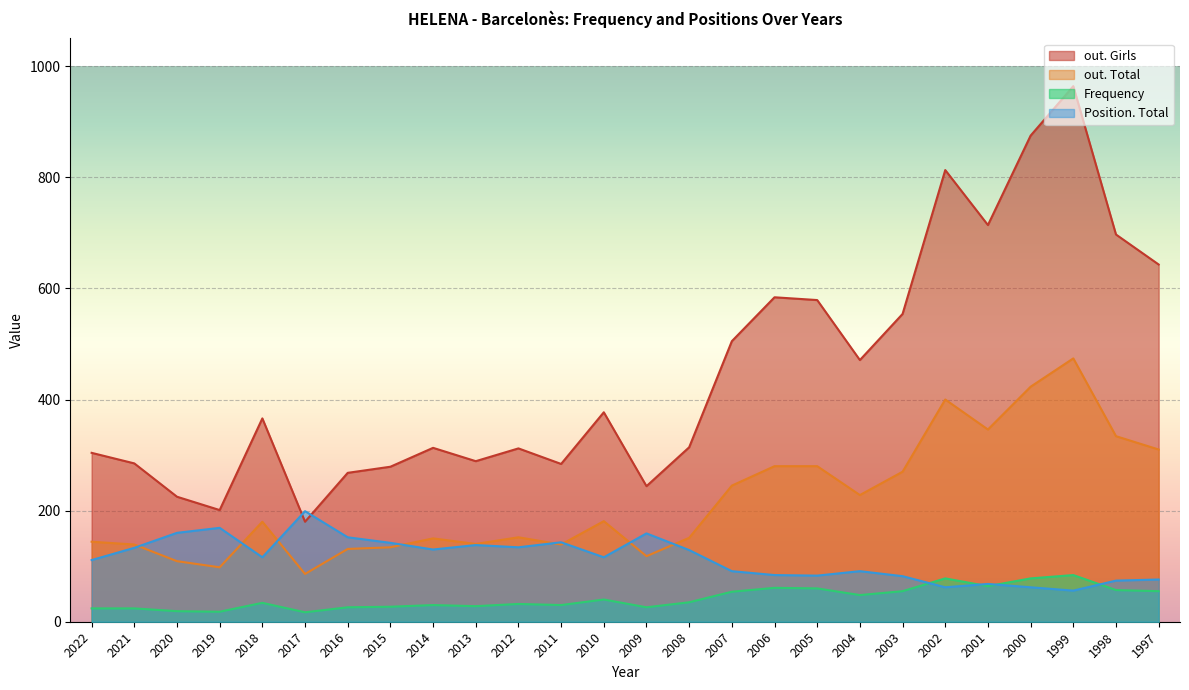

List the series in order of their overall mean, lowest first.

Frequency, Position. Total, out. Total, out. Girls